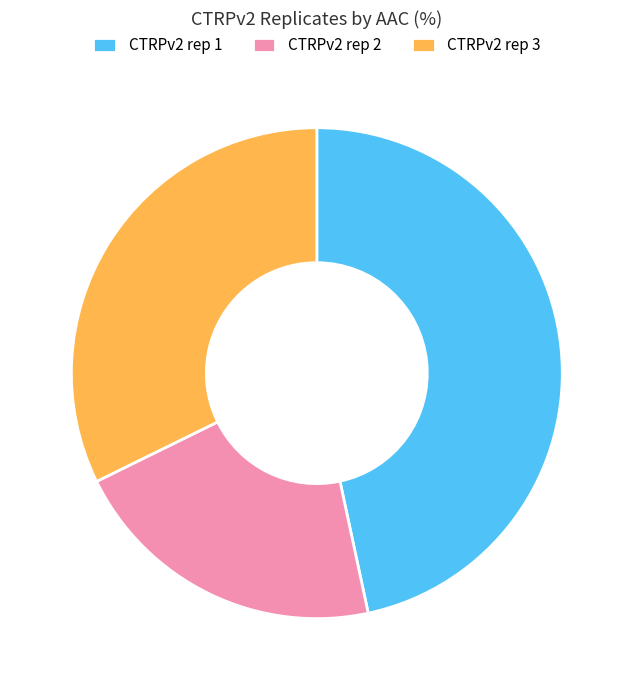

What is the ratio of the value at CTRPv2 rep 3 to the value at CTRPv2 rep 2?

1.5